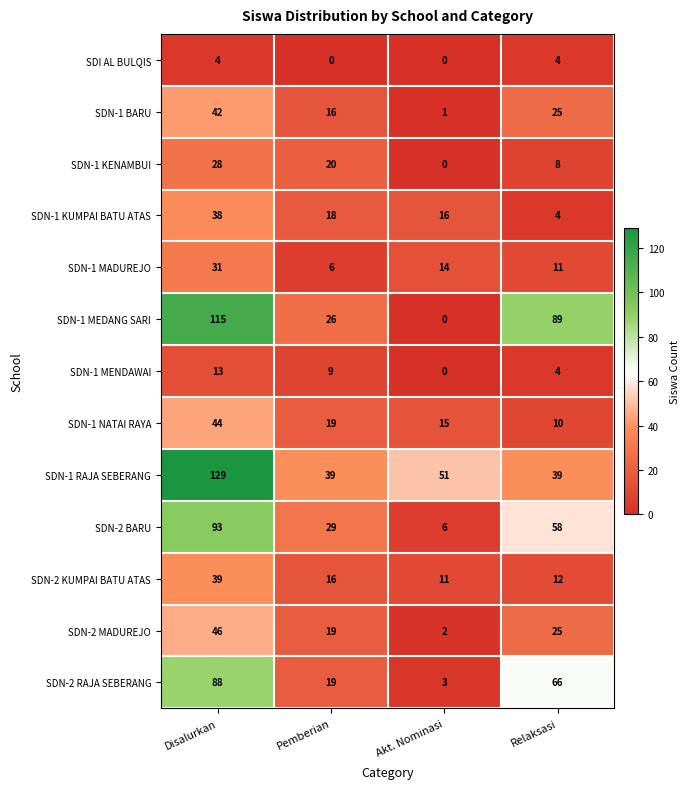

How many SDN-1 MENDAWAI values are between 4 and 13?

3